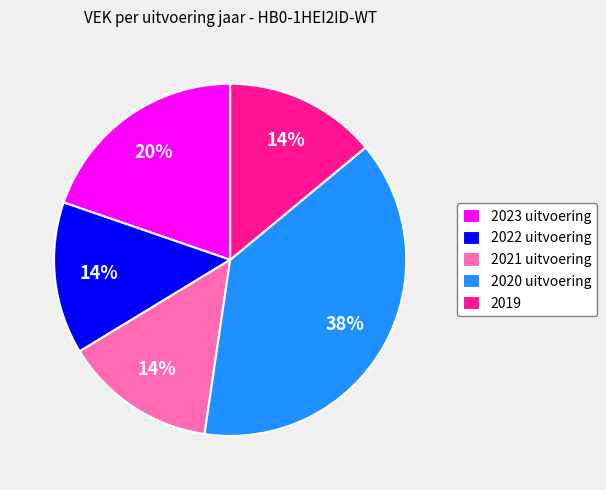

To the nearest percent, what is the combined percentage of 2022 uitvoering and 2019?

28%